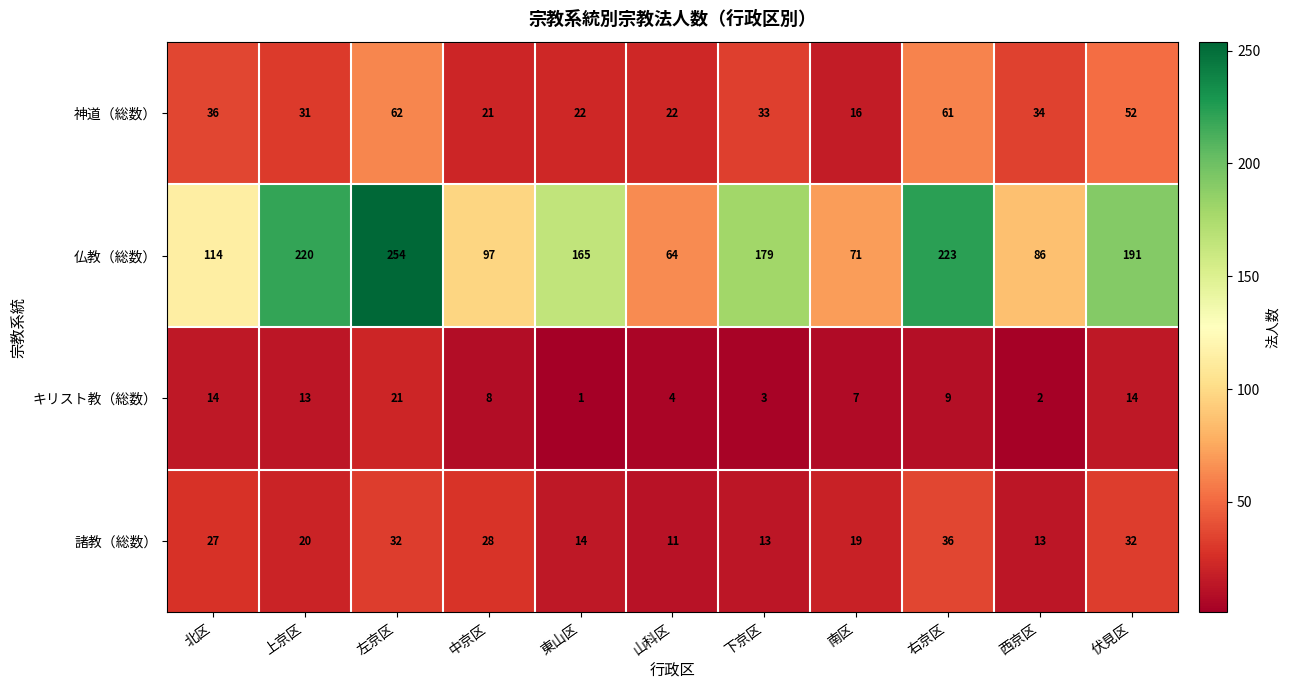

What is the difference between the second highest and minimum values in the 諸教（総数） series?

21